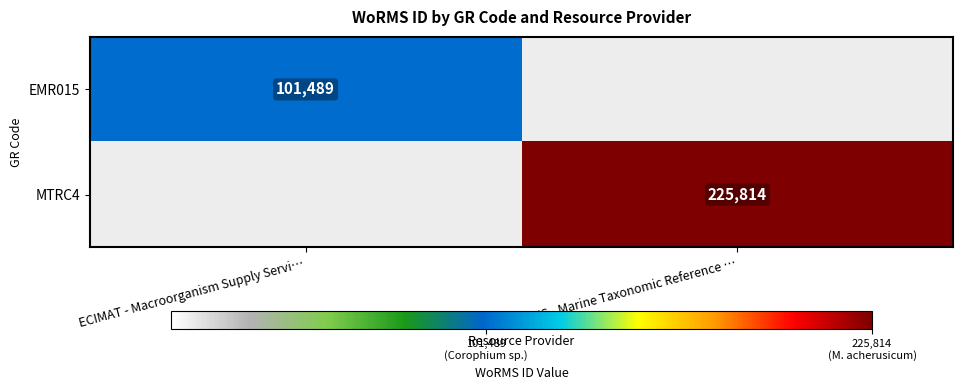

True or false: MTRC4 has a value of 225814 at RBINS - Marine Taxonomic Reference ….

True